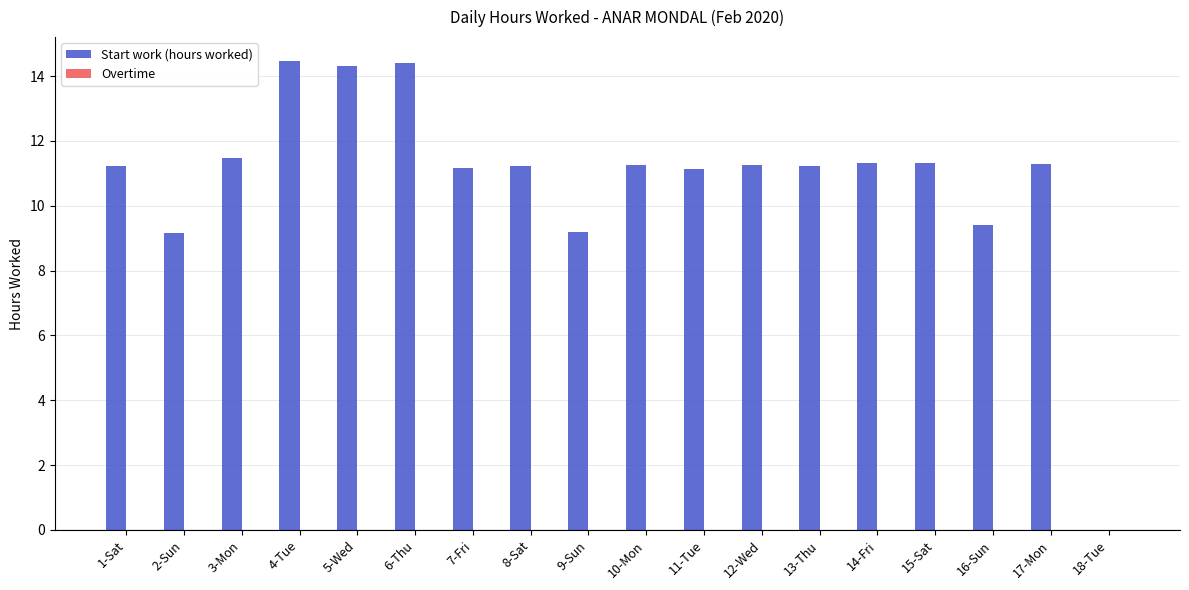

The value at 12-Wed is 11.3. True or false?

True